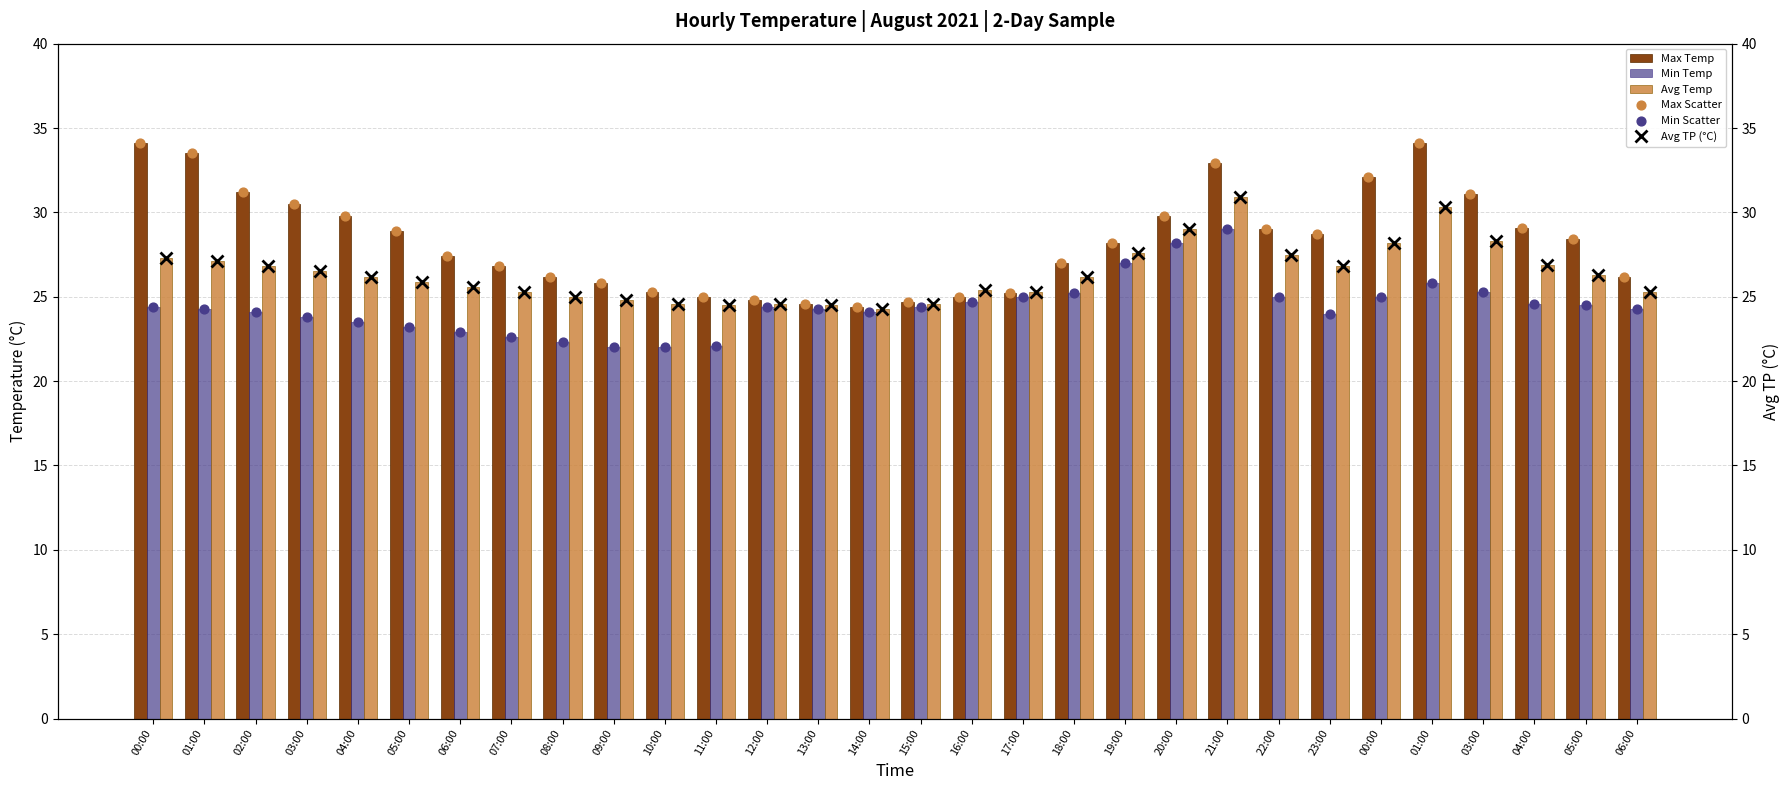

What are all the series names shown in the legend?

Max Temp, Min Temp, Avg Temp, Avg TP (°C), Max Scatter, Min Scatter